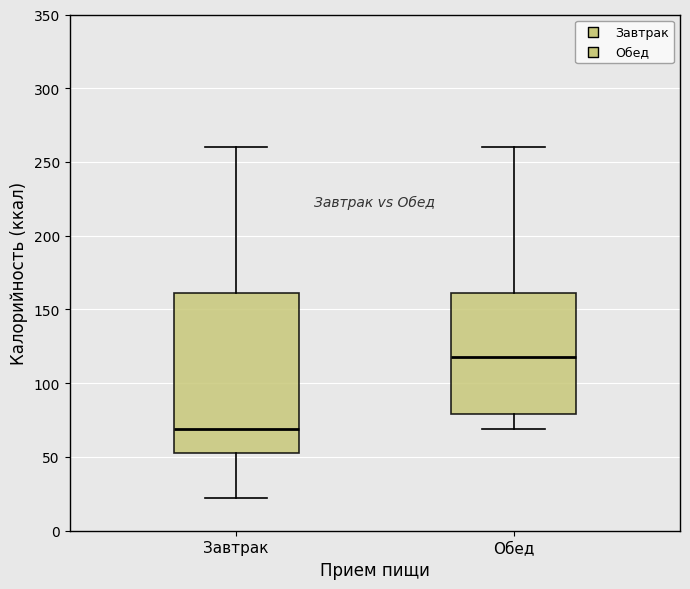

Reading left to right, transcribe this box plot: for each box, give where its median line is, the range the box spans, and where its two whiskers end, as read against the y-axis. The values are not printed on the chart, so give them approximately, as read against the axis.

Завтрак: median 70, box 55 to 160, whiskers 20 to 260
Обед: median 120, box 80 to 160, whiskers 70 to 260